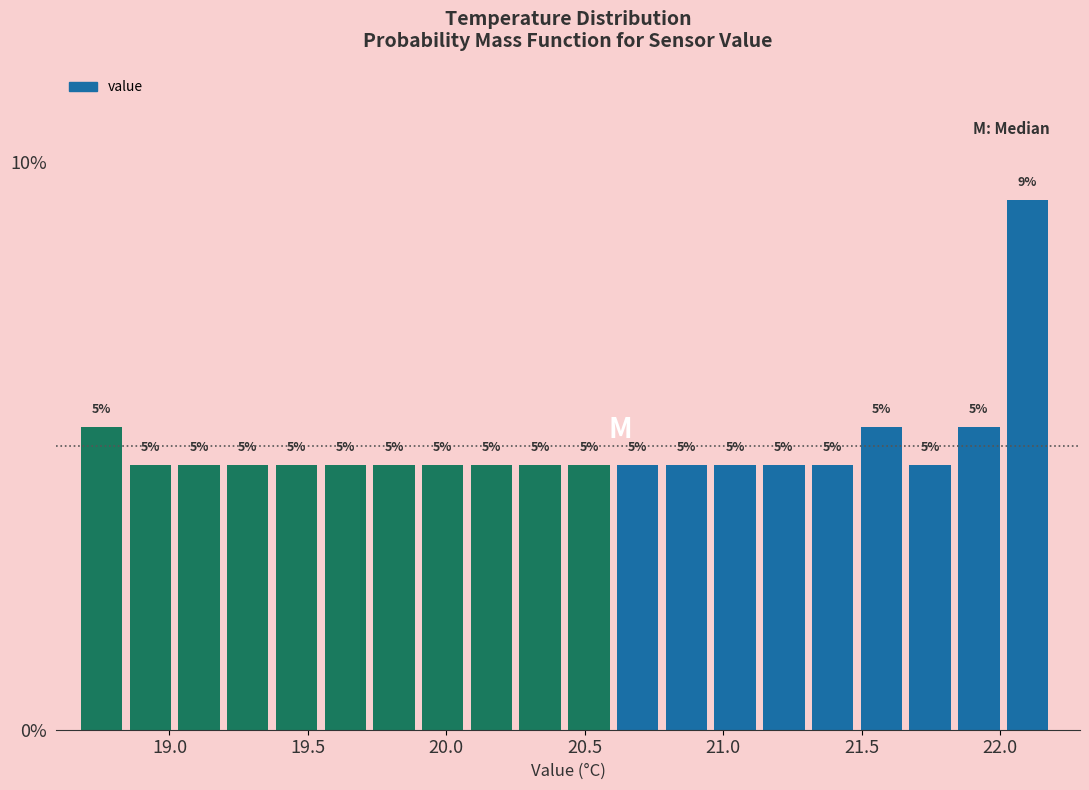

Around what value on the x-axis is the tallest bar? Give the approximate position of its centre, as read against the axis.

22.10